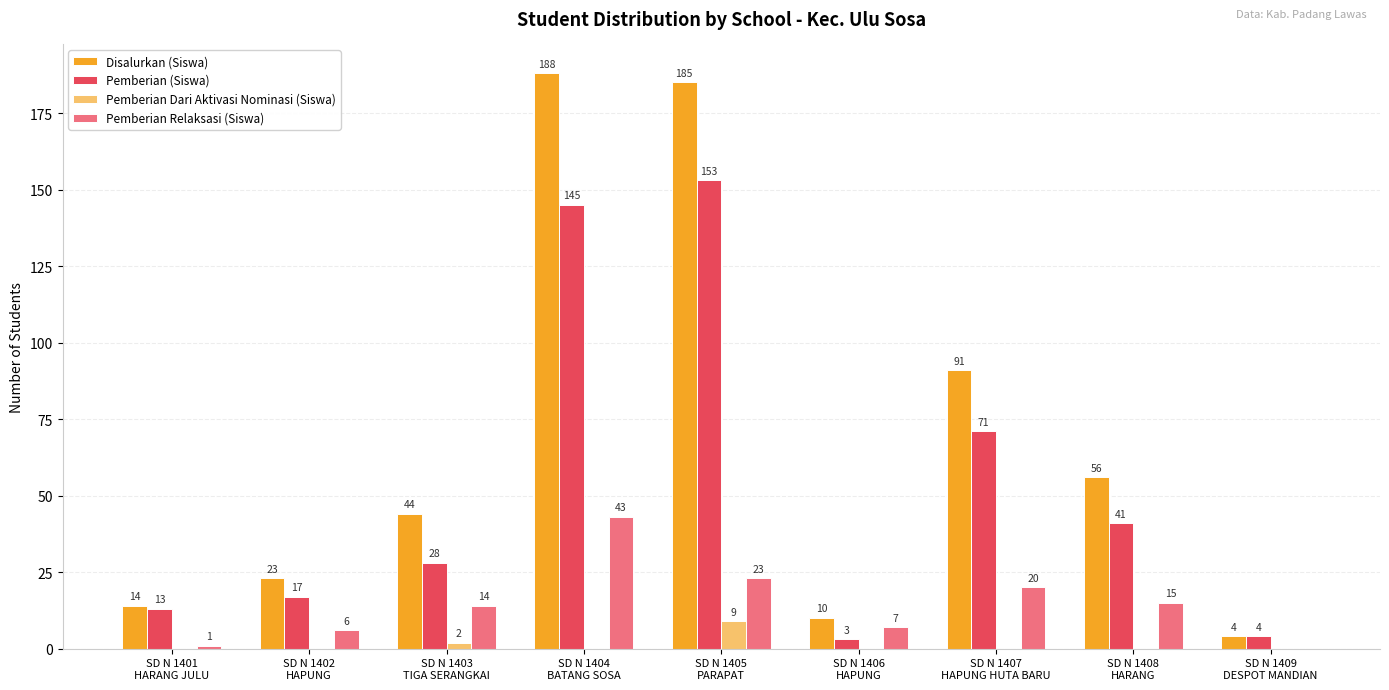

What is the highest value of the Pemberian Dari Aktivasi Nominasi (Siswa) series?

9